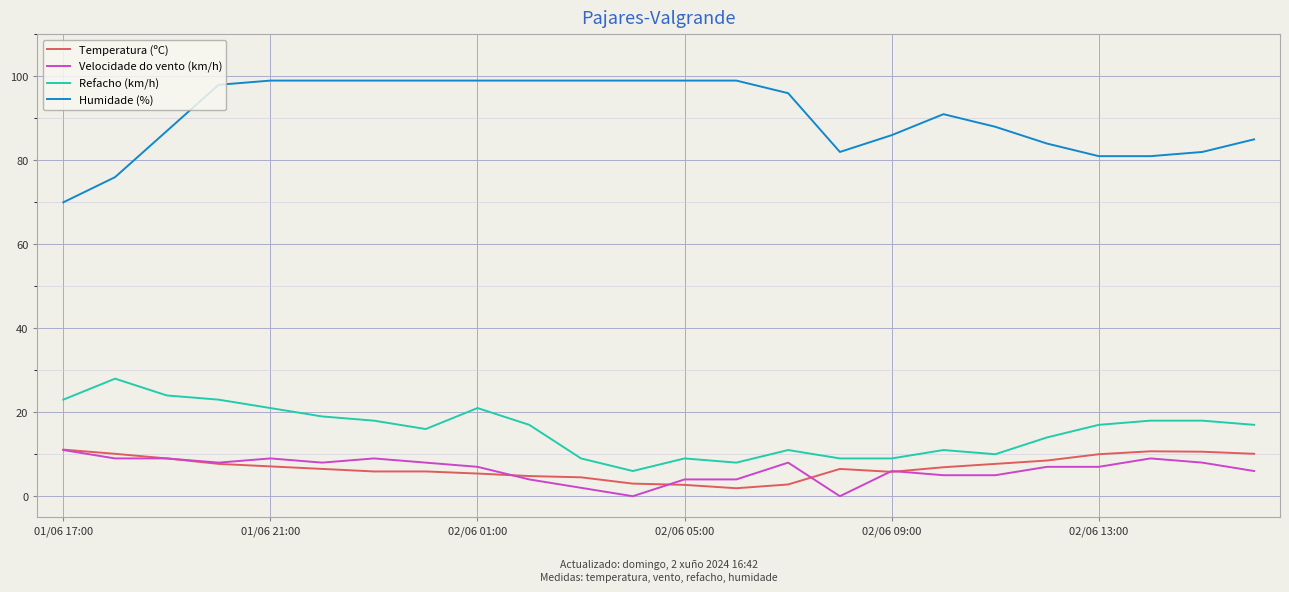

True or false: Refacho (km/h) and Velocidade do vento (km/h) intersect in this chart.

False